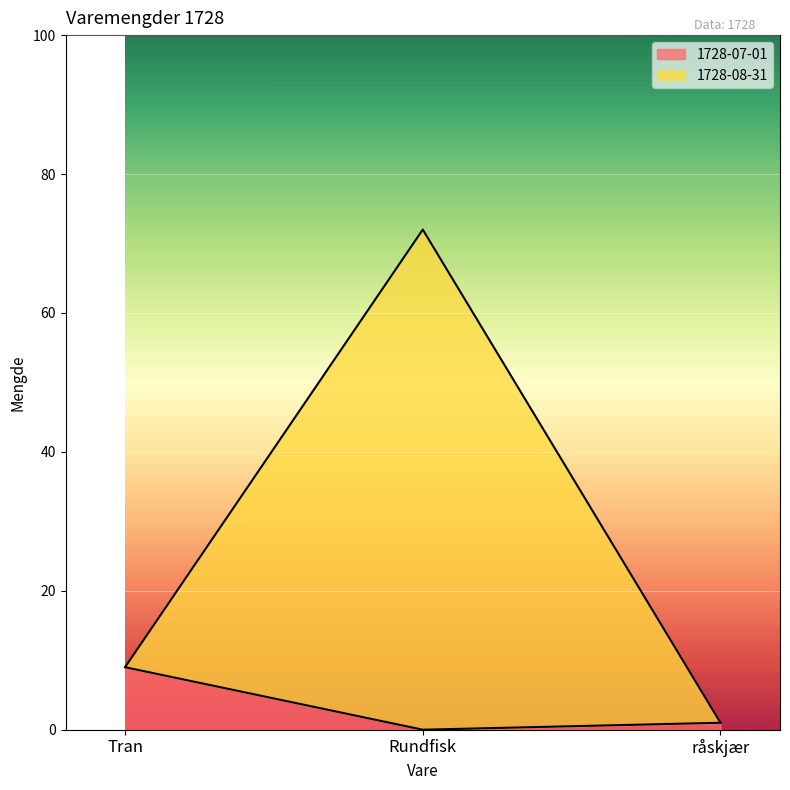

Which label corresponds to the largest value in the chart?

Rundfisk